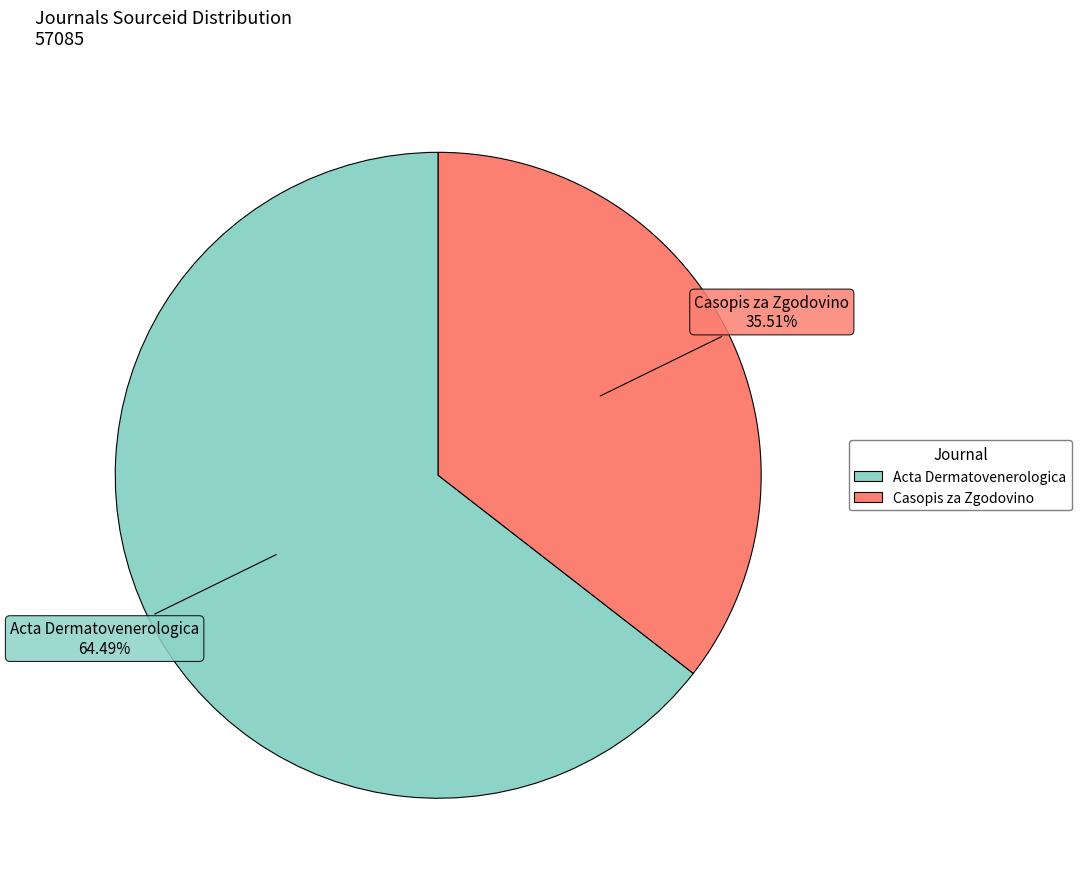

Does any single category account for the majority?

Yes